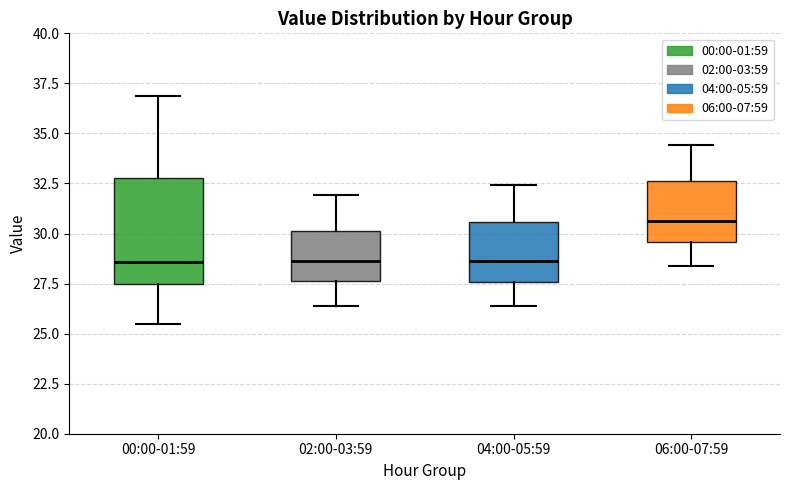

Reading left to right, read every box against the y-axis: the position of its median line, the range the box covers, and the ends of its whiskers. The values are not printed on the chart, so give them approximately, as read against the axis.

00:00-01:59: median 28.5, box 27.5 to 33.0, whiskers 25.5 to 37.0
02:00-03:59: median 28.5, box 27.5 to 30.0, whiskers 26.5 to 32.0
04:00-05:59: median 28.5, box 27.5 to 30.5, whiskers 26.5 to 32.5
06:00-07:59: median 30.5, box 29.5 to 32.5, whiskers 28.5 to 34.5